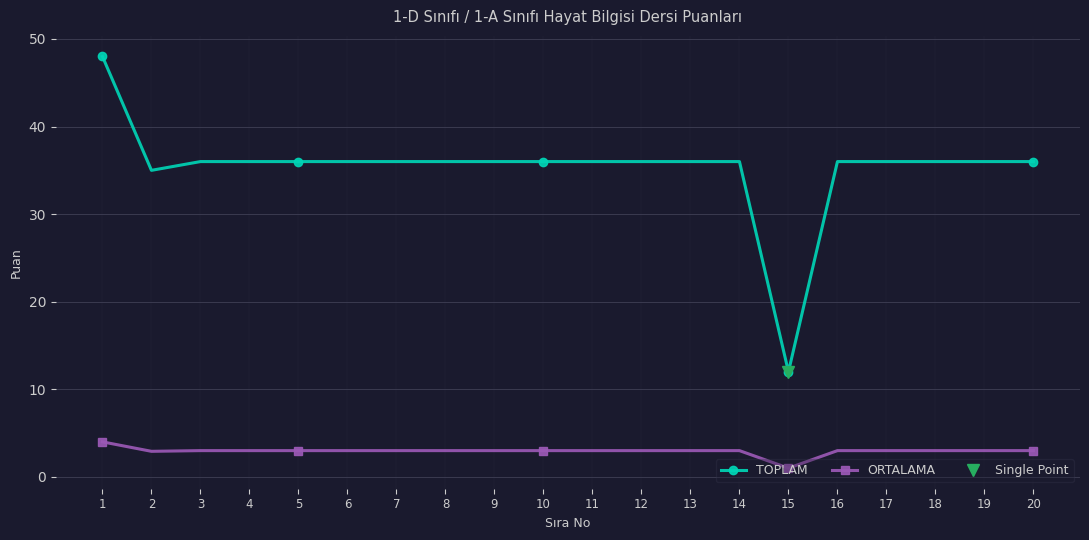

Which has a higher value, 12 or 13?

12